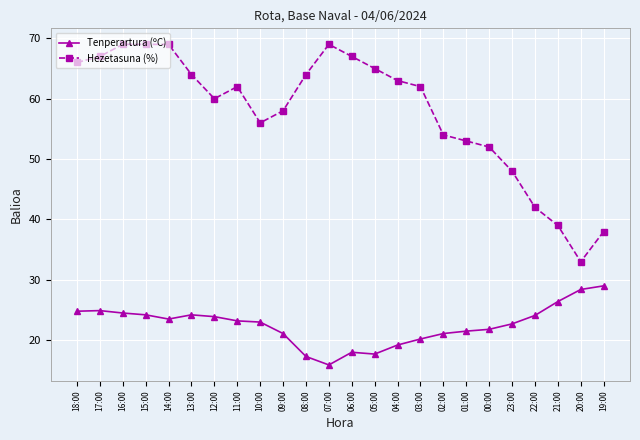

How many distinct data groups are displayed?

2